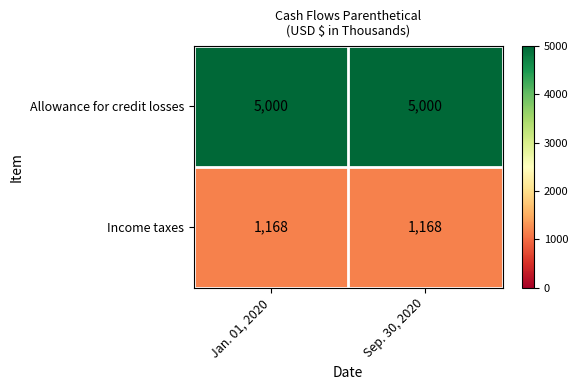

Reading left to right, what are all the values shown in this chart?

Allowance for credit losses: Jan. 01, 2020=5000	Sep. 30, 2020=5000
Income taxes: Jan. 01, 2020=1168	Sep. 30, 2020=1168